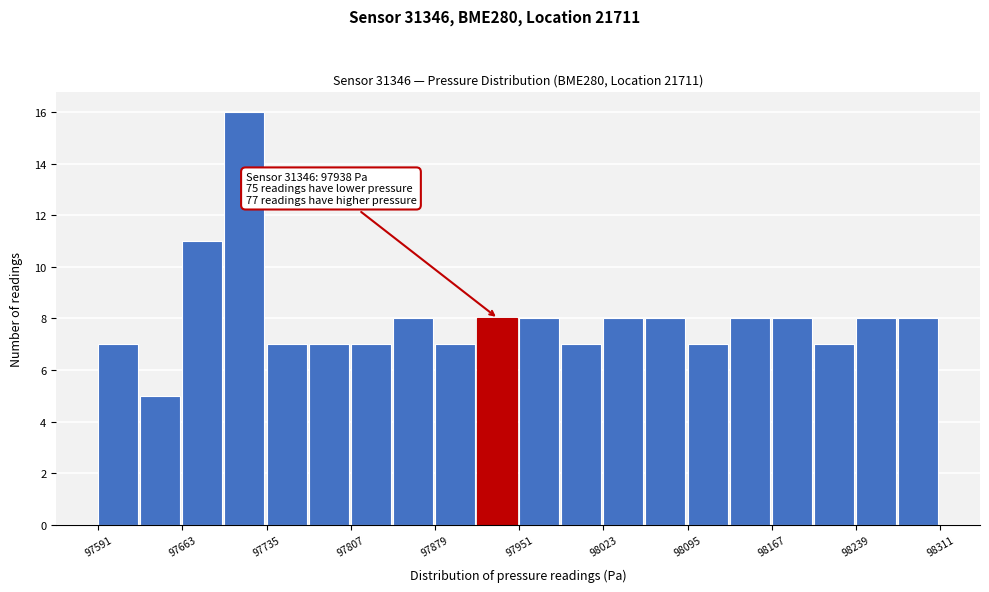

Around what value on the x-axis is the tallest bar? Give the approximate position of its centre, as read against the axis.

97720